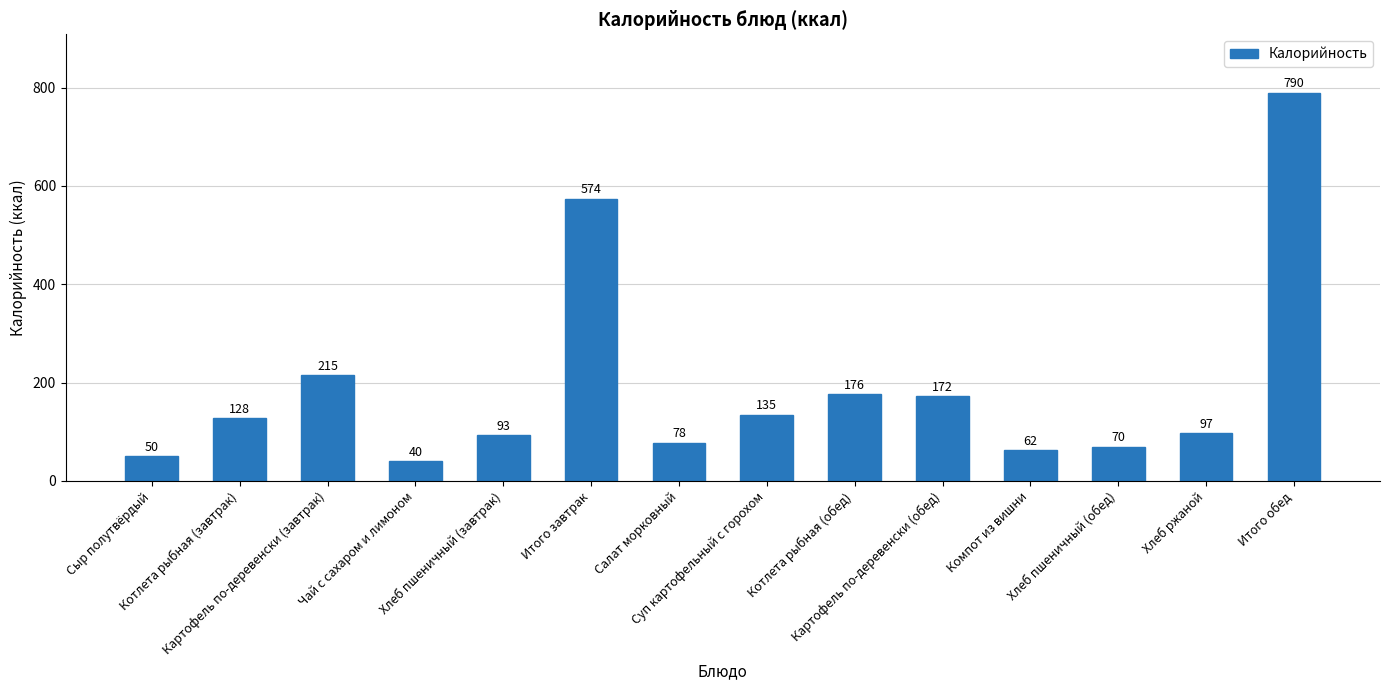

At which category does the chart reach its minimum across all series?

Чай с сахаром и лимоном